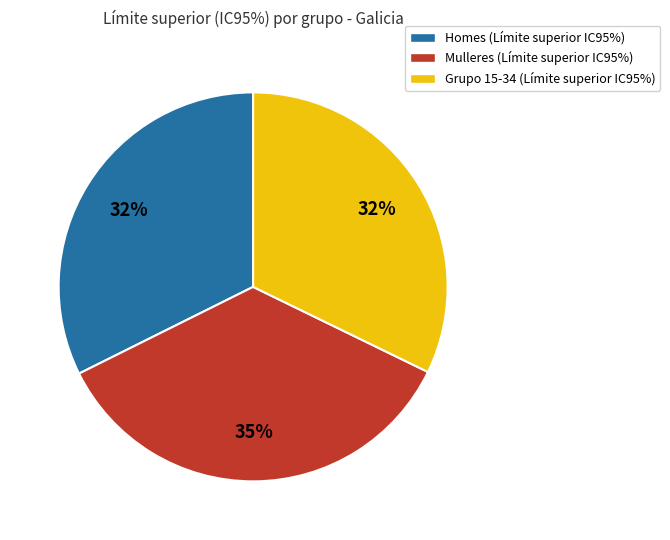

Combined, do Homes (Límite superior IC95%) and Mulleres (Límite superior IC95%) account for over 50%?

Yes